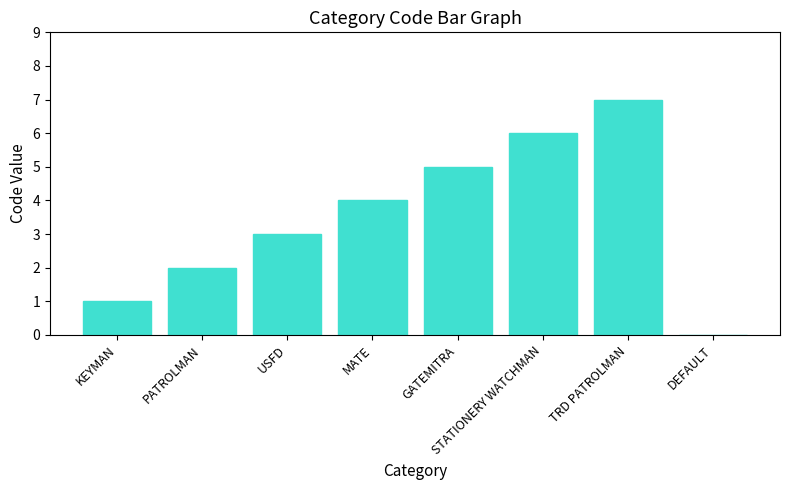

Which category has the highest value across all series?

TRD PATROLMAN